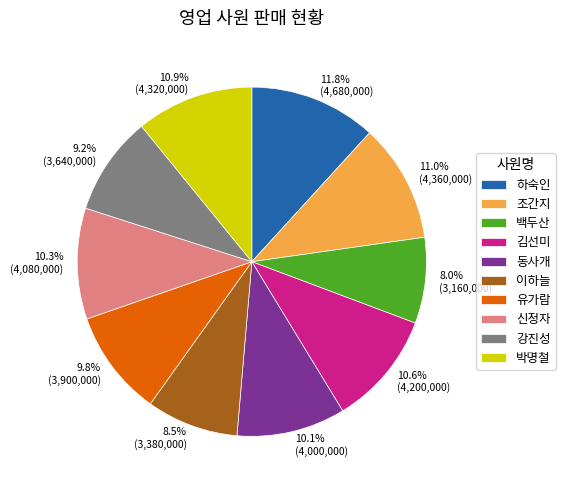

Is there a majority slice in this chart?

No